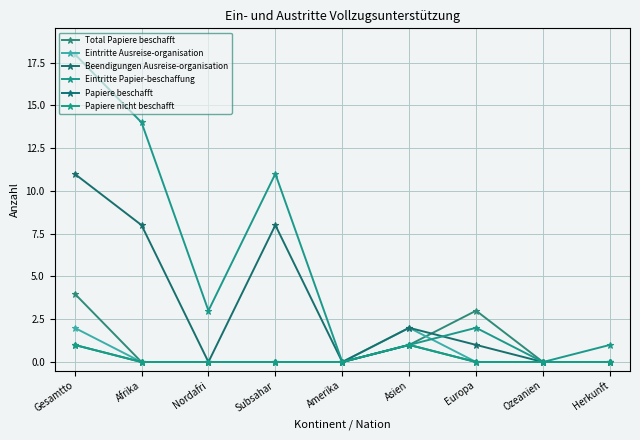

Does the chart have visible grid lines?

Yes